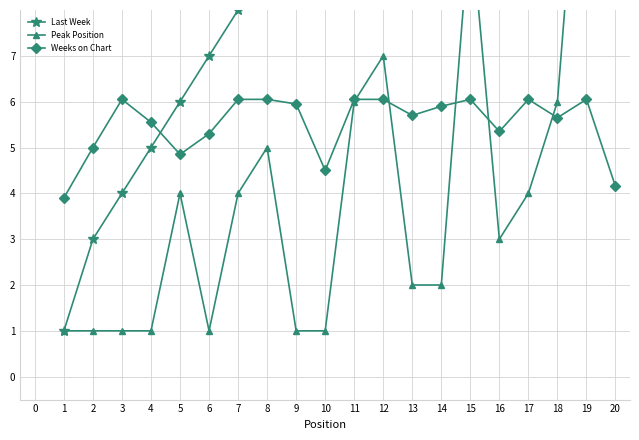

At which category does Weeks on Chart reach its first local peak?

3